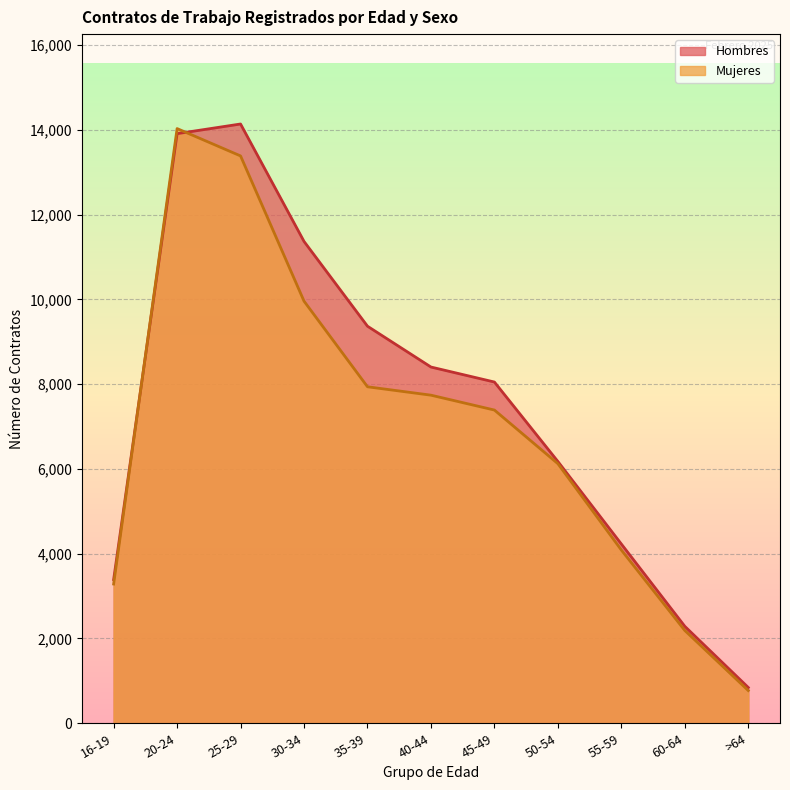

Reading left to right, list all the values displayed in this chart.

Mujeres: 3285	14029	13384	9958	7938	7740	7389	6124	4087	2189	772
Hombres: 3390	13909	14137	11367	9367	8404	8050	6176	4229	2287	844